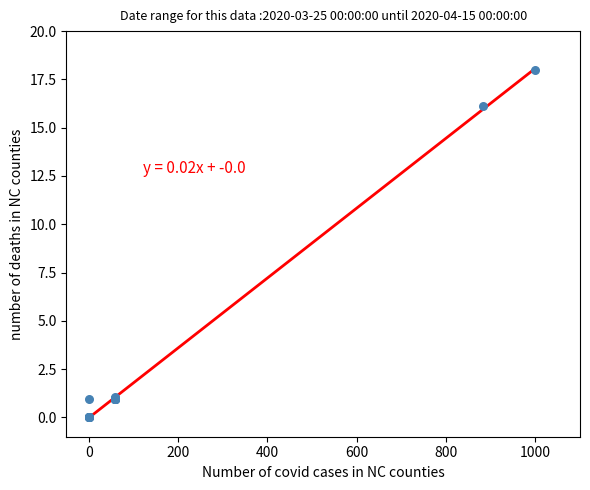

What Y value in the scatter plot is closest to 9?

16.1